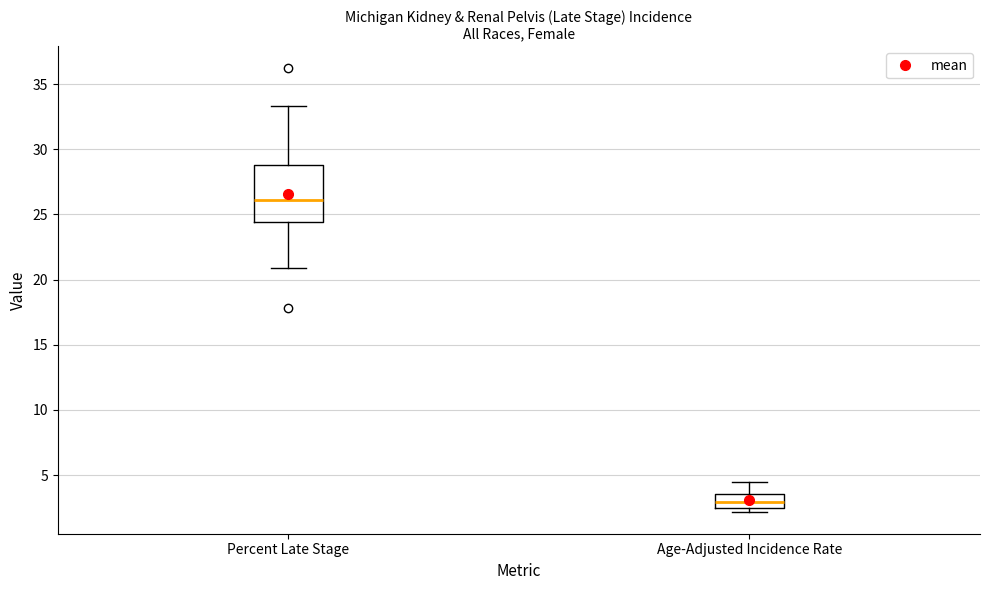

Which box's median line is the highest?

Percent Late Stage